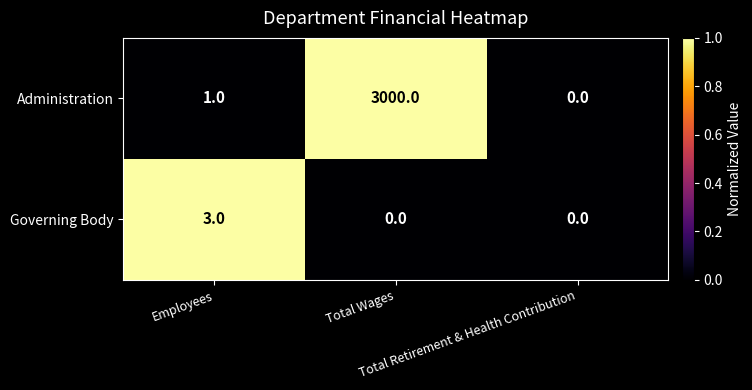

Which series has the largest total across all categories?

Administration